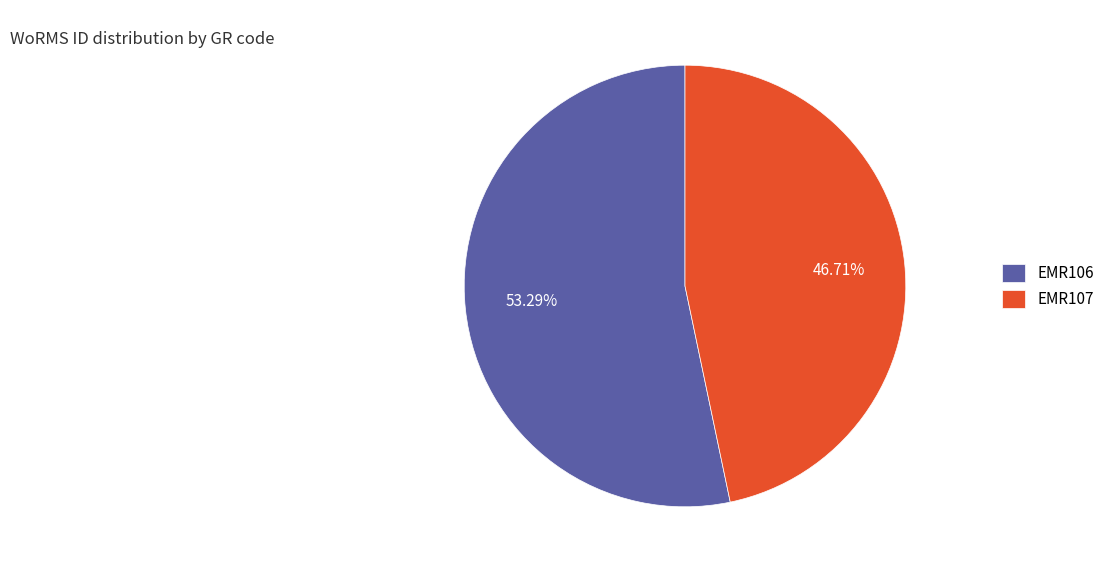

Is there any slice that represents more than half of the pie?

Yes